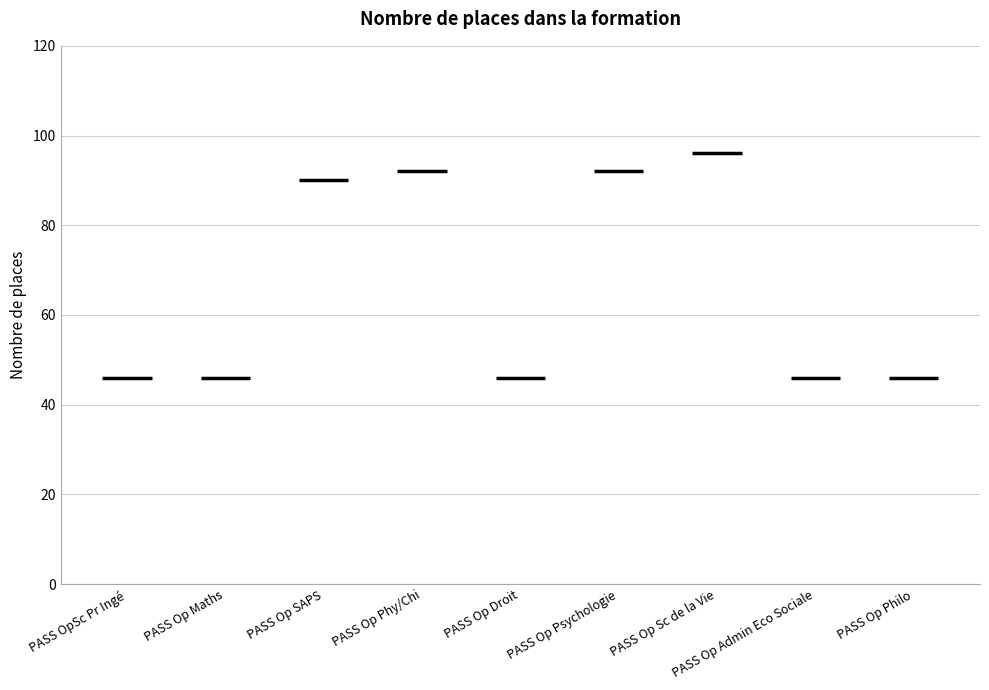

Are the bars horizontal?

No